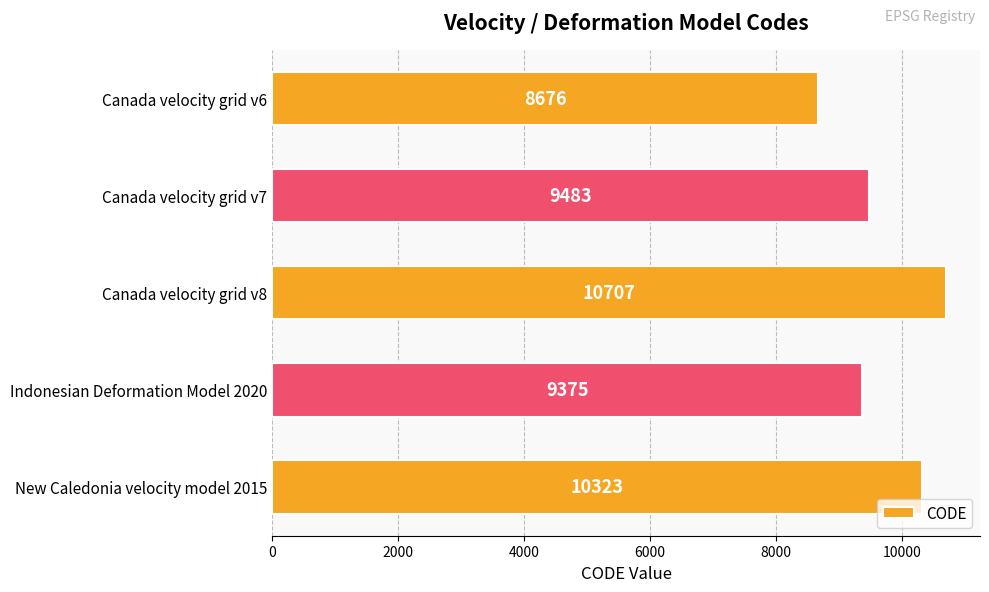

Where is the data nearest to the value 9691?

Canada velocity grid v7